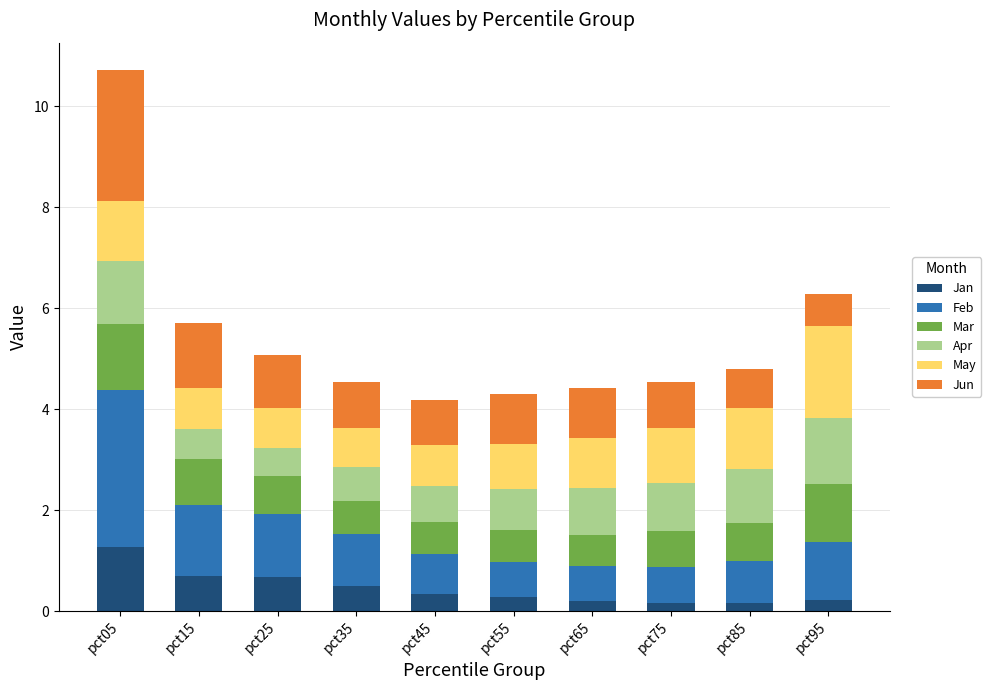

At which category is the sum across all series the highest?

pct05